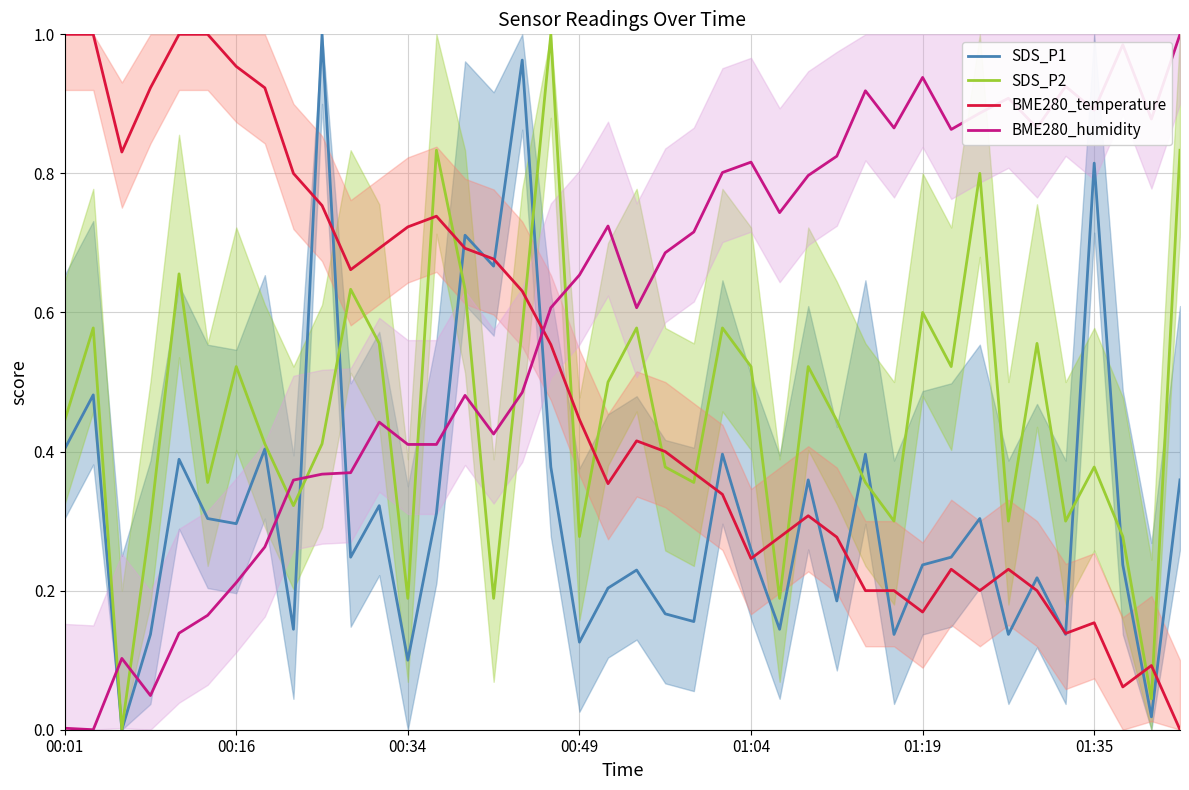

Which series ends up on top after the final intersection of SDS_P2 and BME280_temperature?

SDS_P2